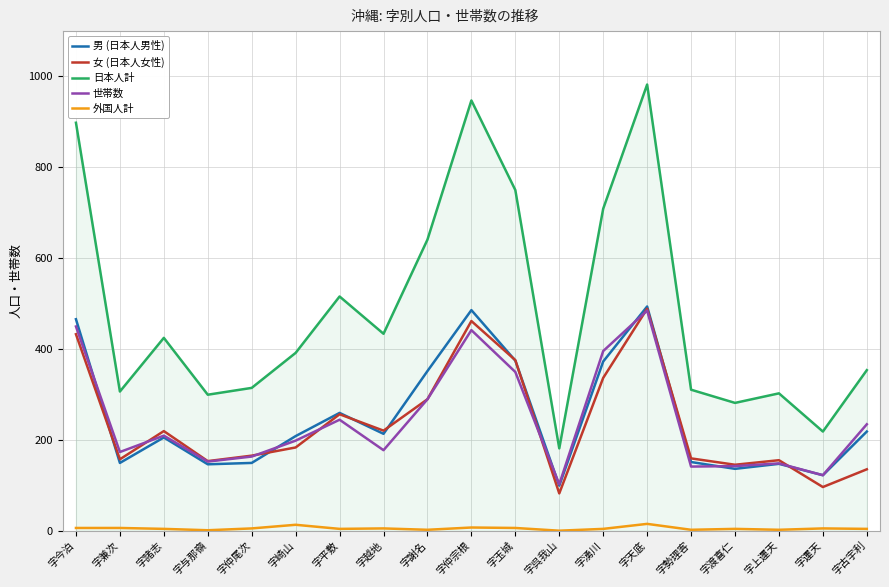

Count the number of data series in this chart.

5